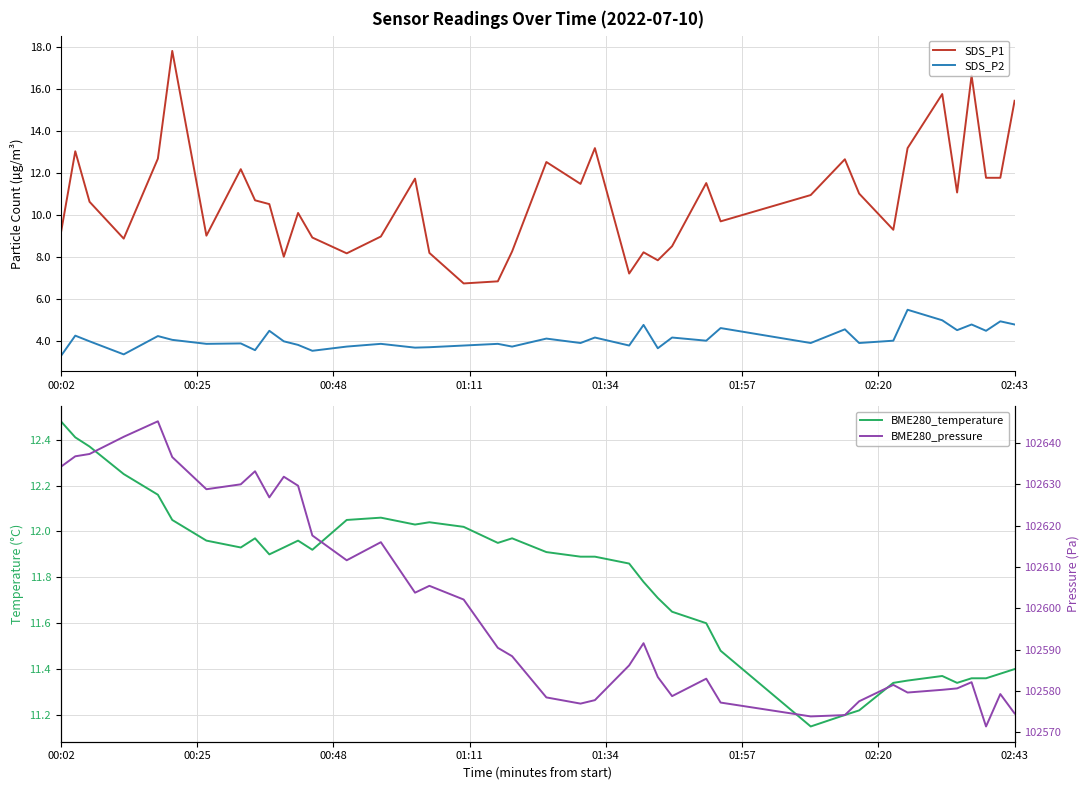

What is the highest value of the SDS_P1 series?

17.8